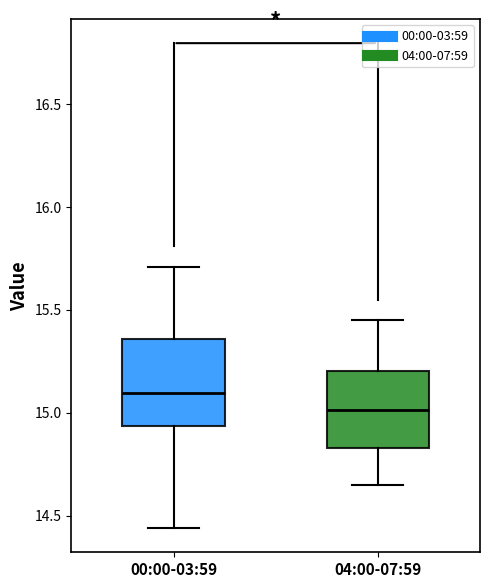

Where is the lower edge of the box for 00:00-03:59 on the y-axis? The values are not printed on the chart, so give them approximately, as read against the axis.

14.95